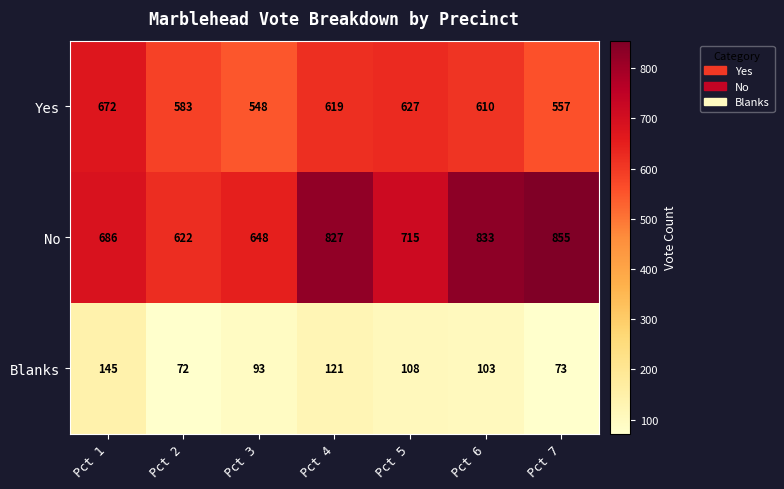

Which series has the largest range (max minus min)?

No